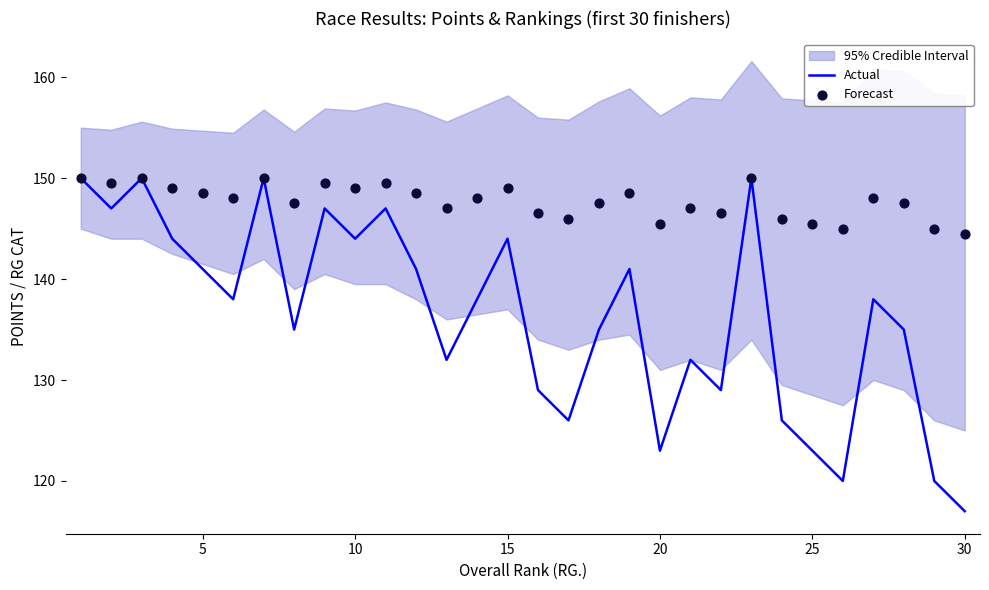

The Actual series shows 218 at 25. True or false?

False